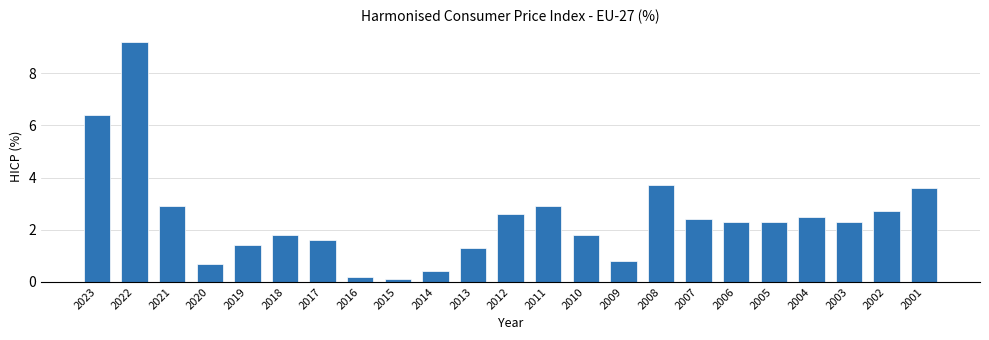

Reading right to left, list all the values displayed in this chart.

3.6	2.7	2.3	2.5	2.3	2.3	2.4	3.7	0.8	1.8	2.9	2.6	1.3	0.4	0.1	0.2	1.6	1.8	1.4	0.7	2.9	9.2	6.4